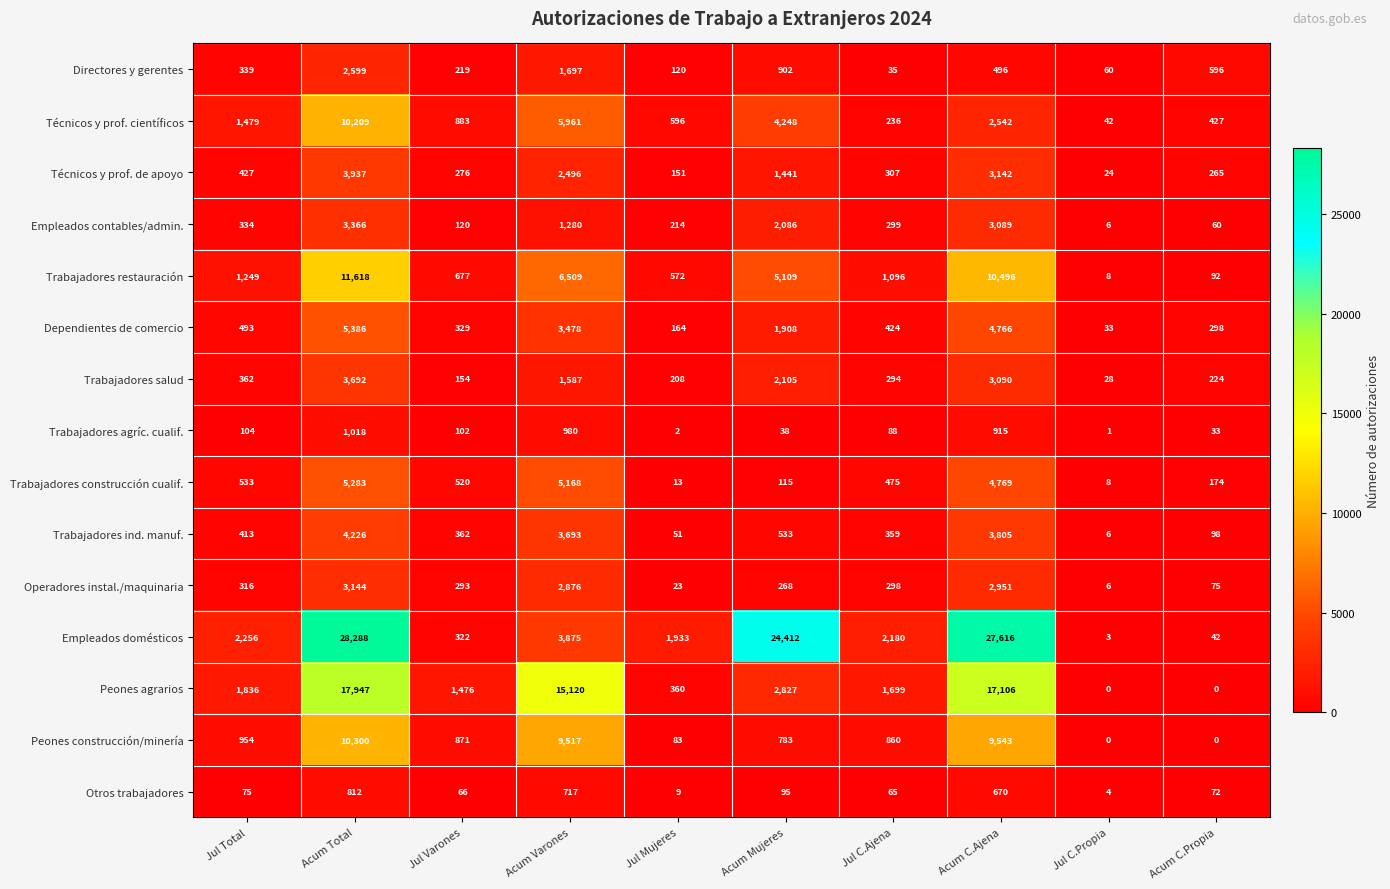

At which label is Empleados contables/admin. closest to 1686?

Acum Mujeres